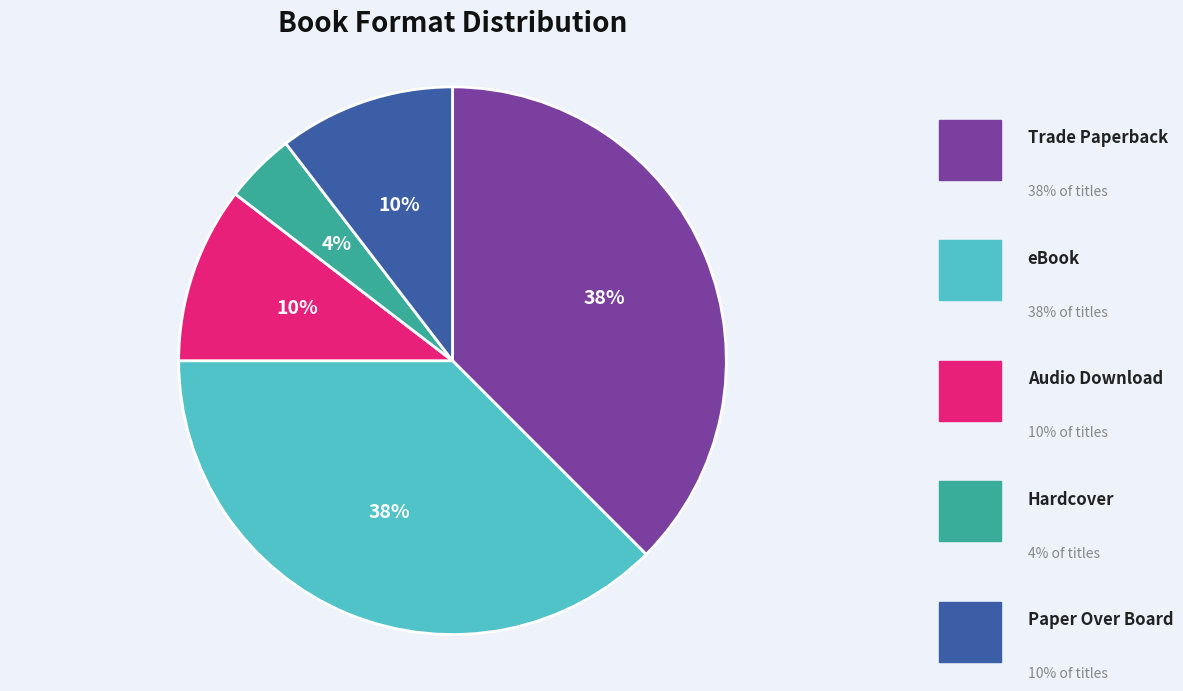

To the nearest percent, what is the average slice percentage?

20%